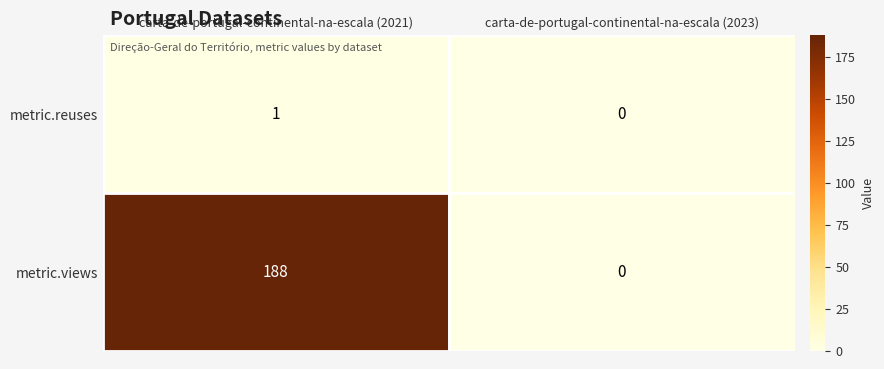

Which series changed the most between carta-de-portugal-continental-na-escala (2021) and carta-de-portugal-continental-na-escala (2023)?

metric.views